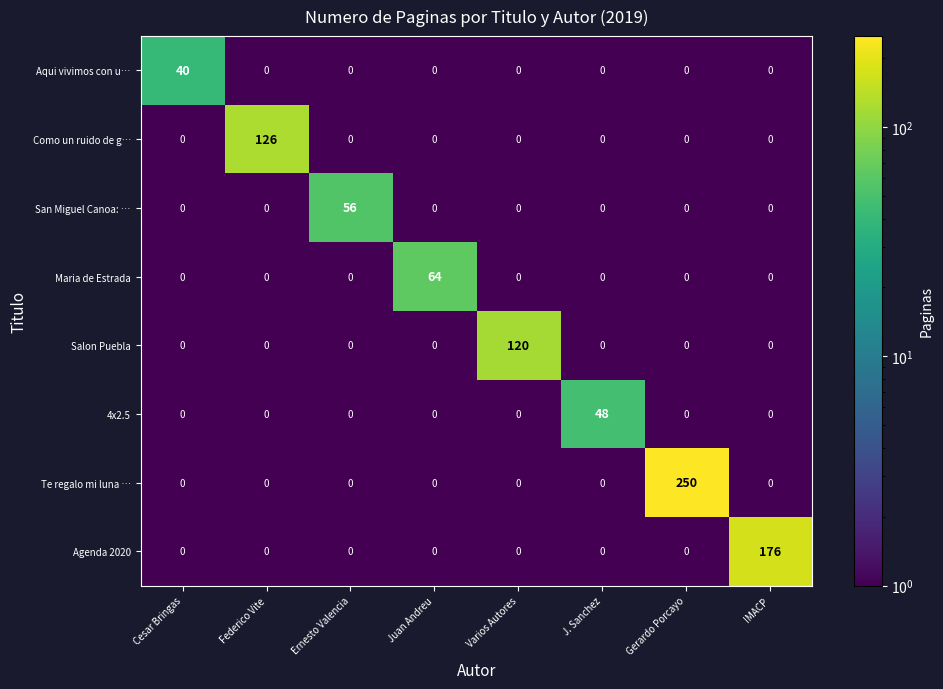

List the series in order of their peak value, highest first.

Te regalo mi luna …, Agenda 2020, Como un ruido de g…, Salon Puebla, Maria de Estrada, San Miguel Canoa: …, 4x2.5, Aqui vivimos con u…